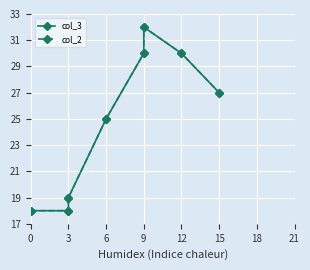

True or false: col_3 has more than 1 interior local peaks.

False